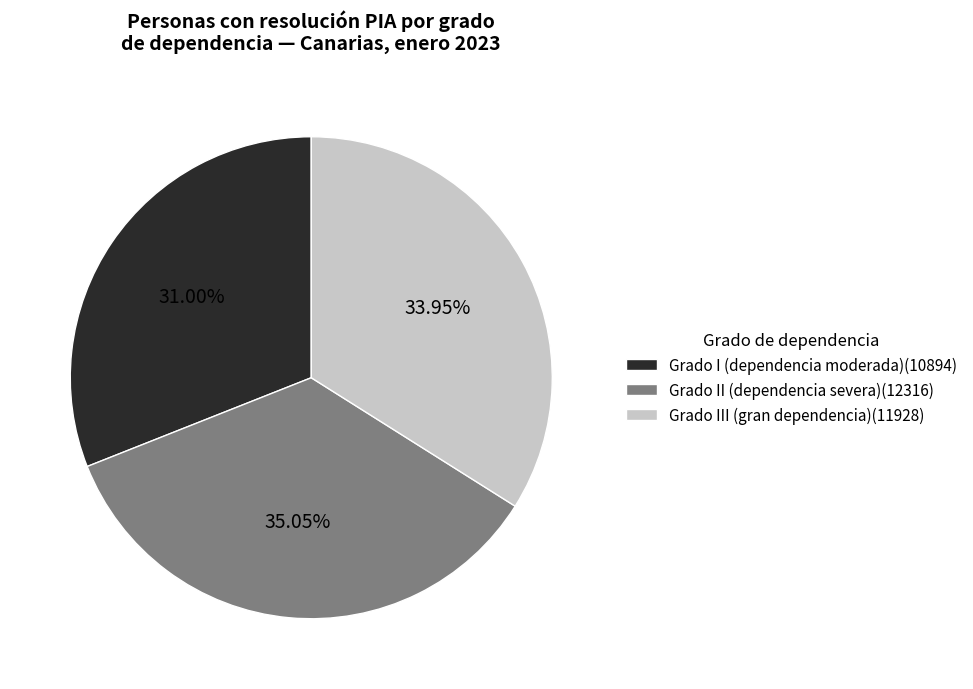

What percentage do Grado III (gran dependencia) and Grado II (dependencia severa)(12316) together represent?

69.0%